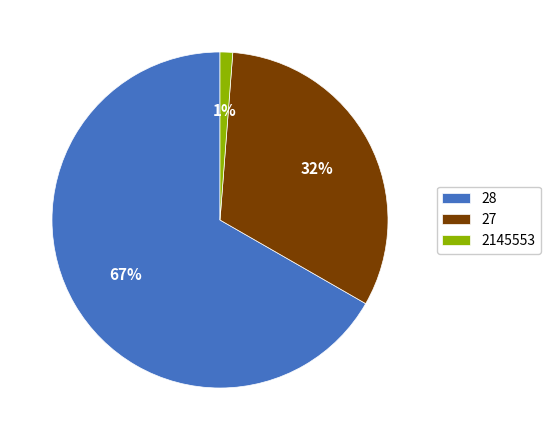

Which category has the biggest portion of the pie?

28